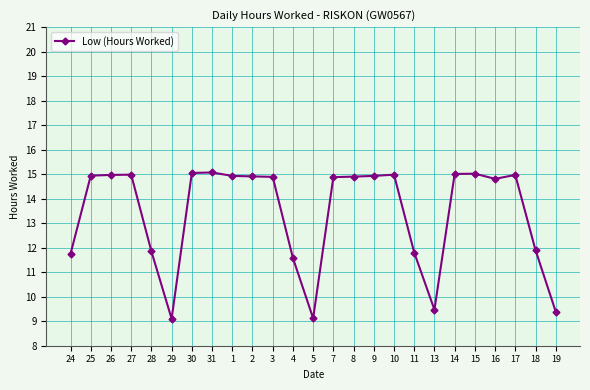

Count the number of data series in this chart.

1